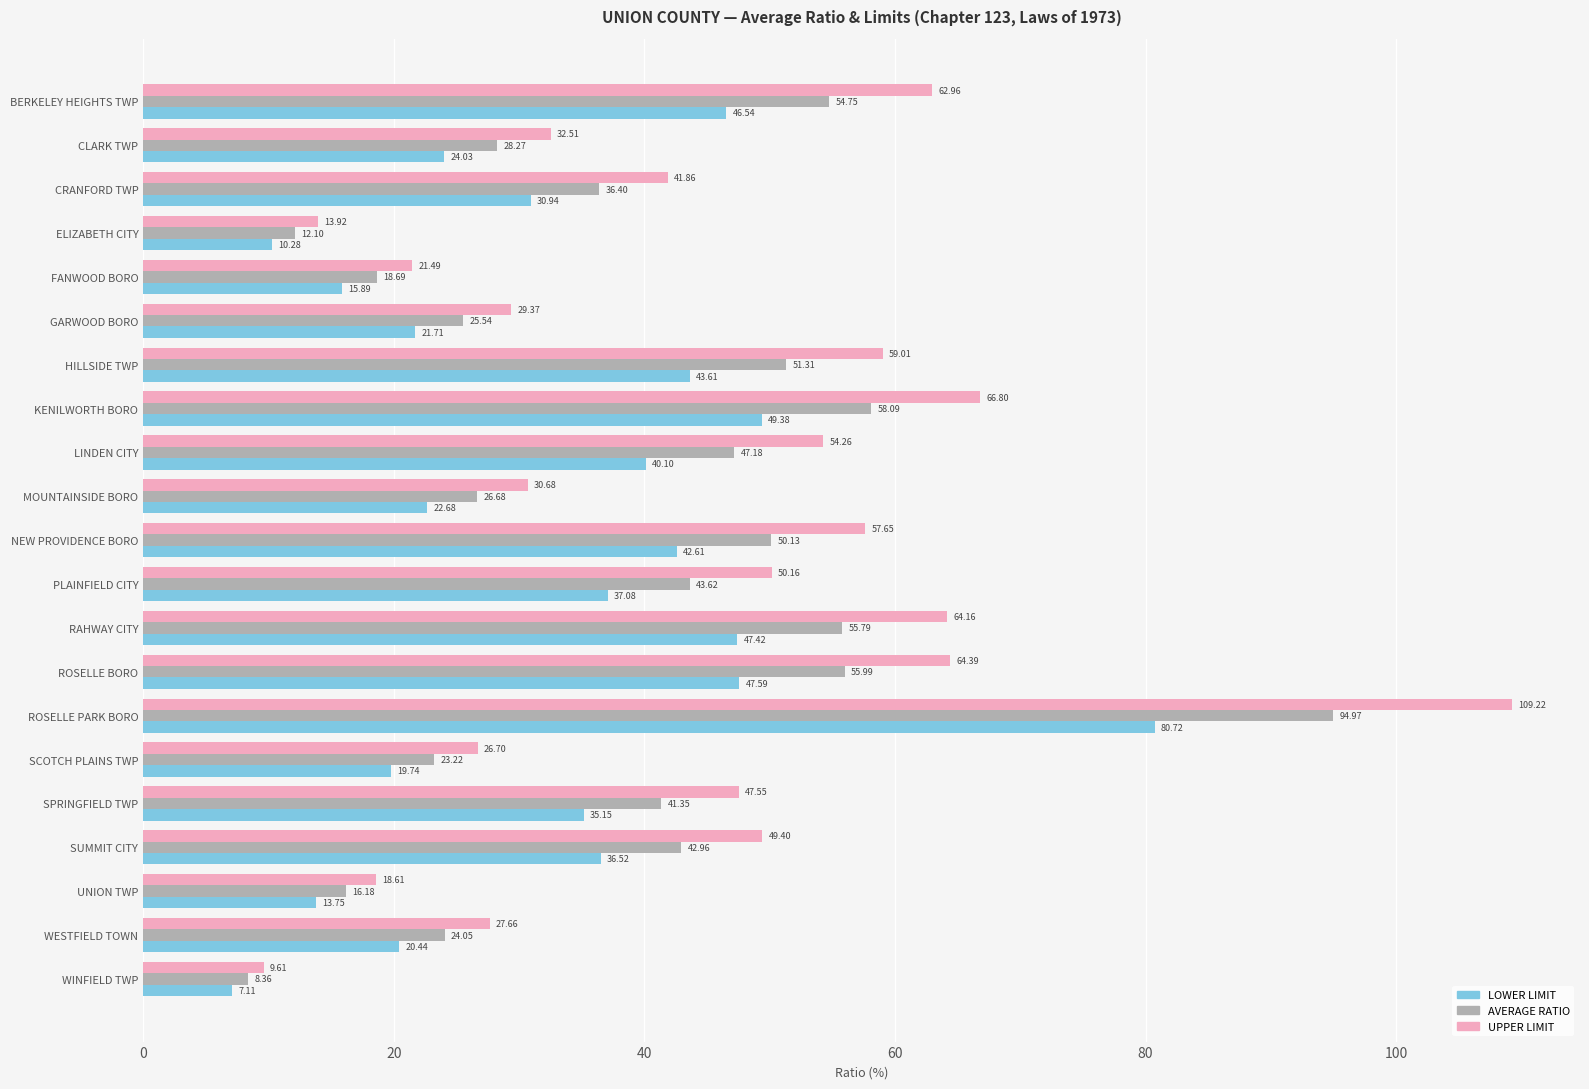

At which category is the sum across all series the highest?

ROSELLE PARK BORO